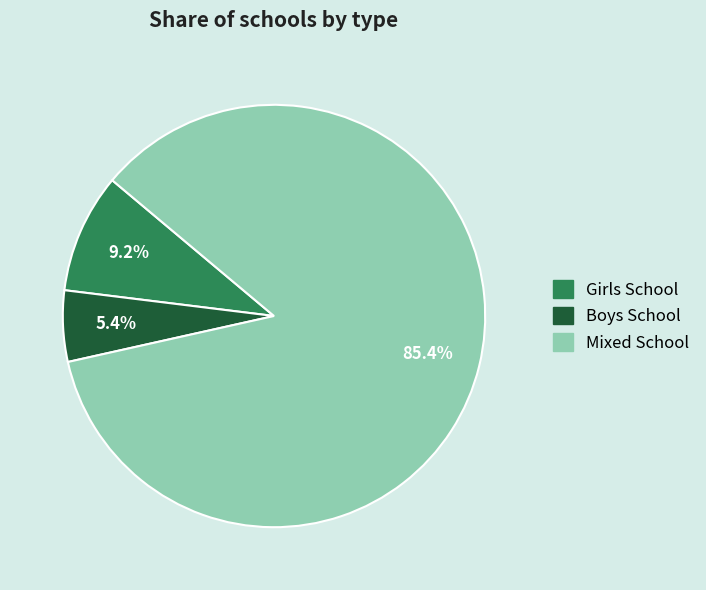

What portion of the pie excludes Girls School?

90.8%